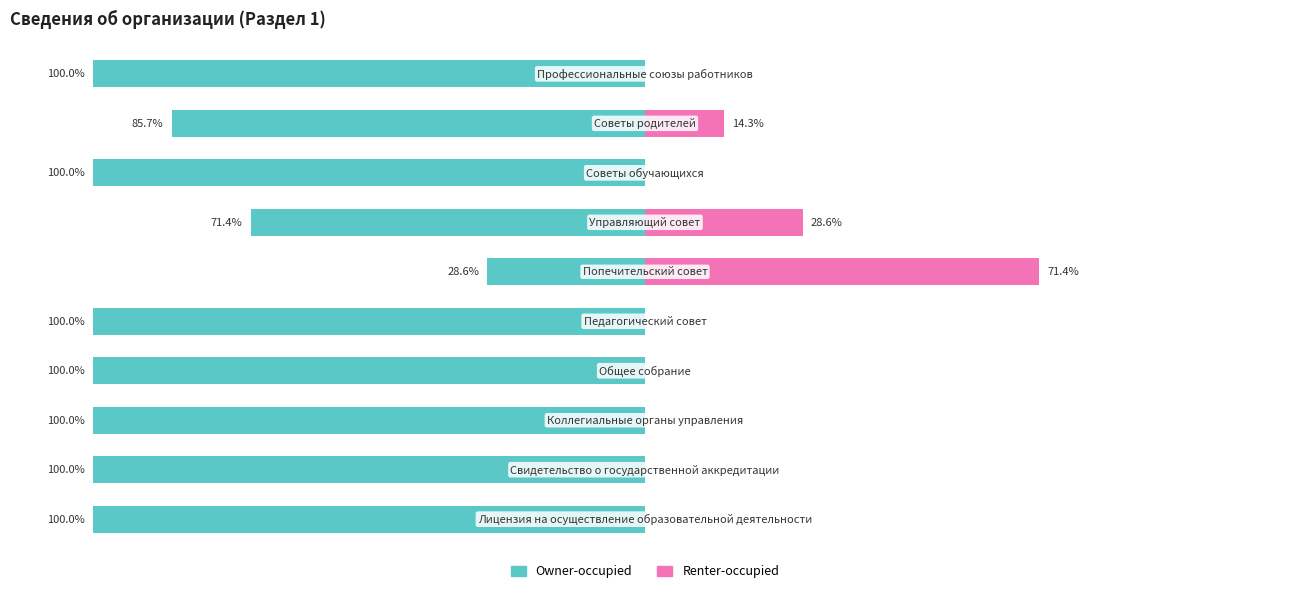

What are all the series names shown in the legend?

Owner-occupied, Renter-occupied